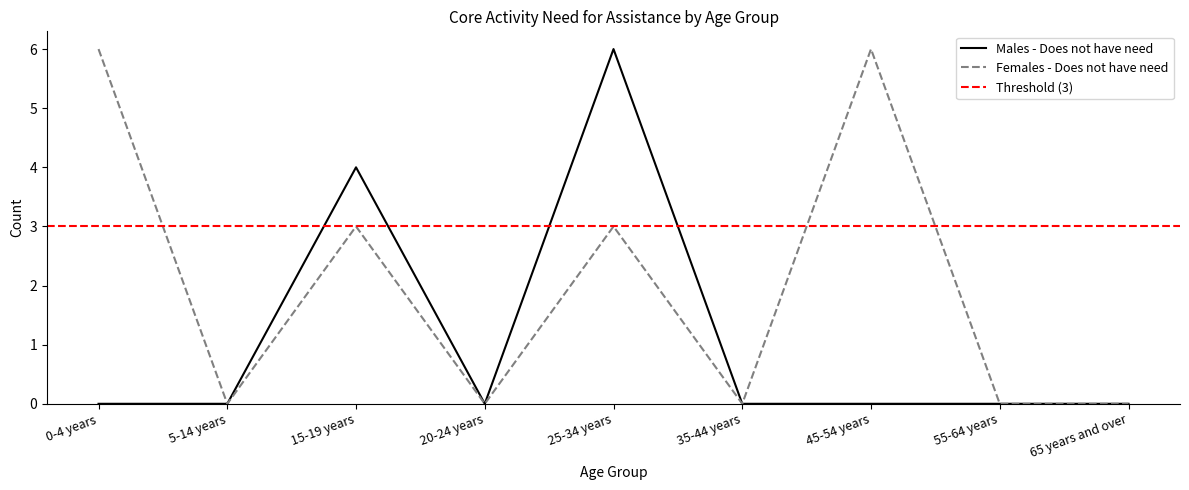

Is the value of Females - Does not have need at 25-34 years greater than the value of Males - Does not have need at 20-24 years?

Yes